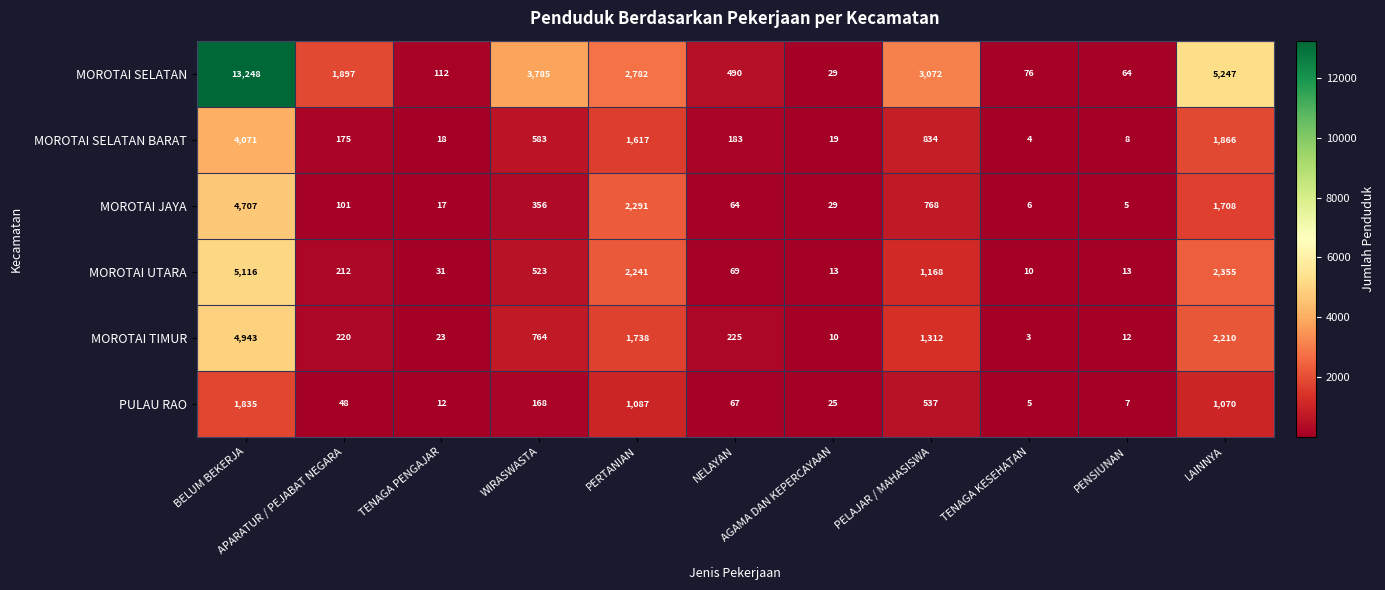

Rank the series by their maximum value, from lowest to highest.

PULAU RAO, MOROTAI SELATAN BARAT, MOROTAI JAYA, MOROTAI TIMUR, MOROTAI UTARA, MOROTAI SELATAN